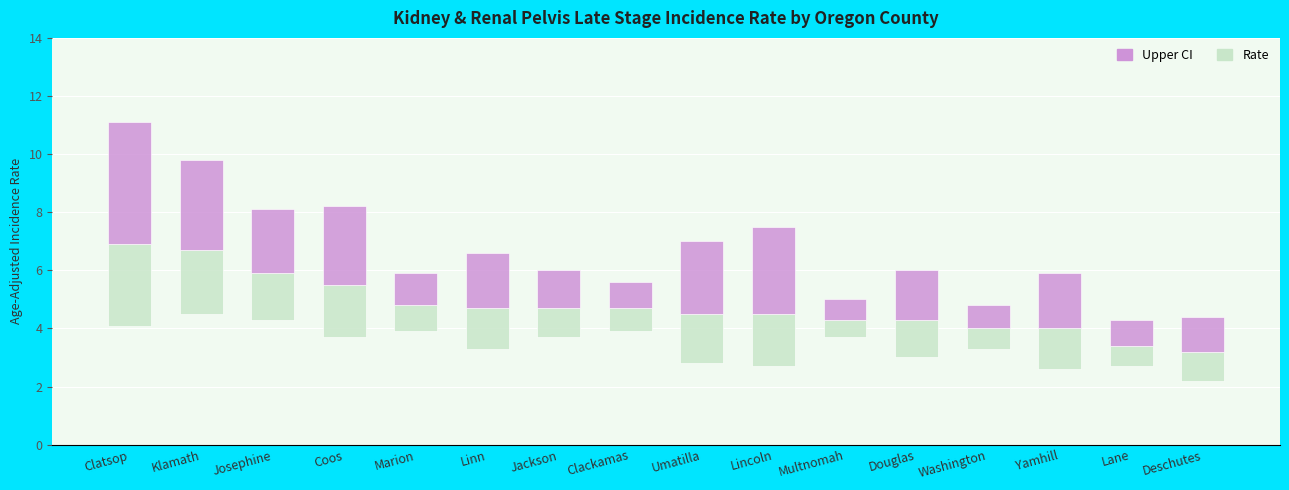

Which label corresponds to the smallest value in the chart?

Multnomah